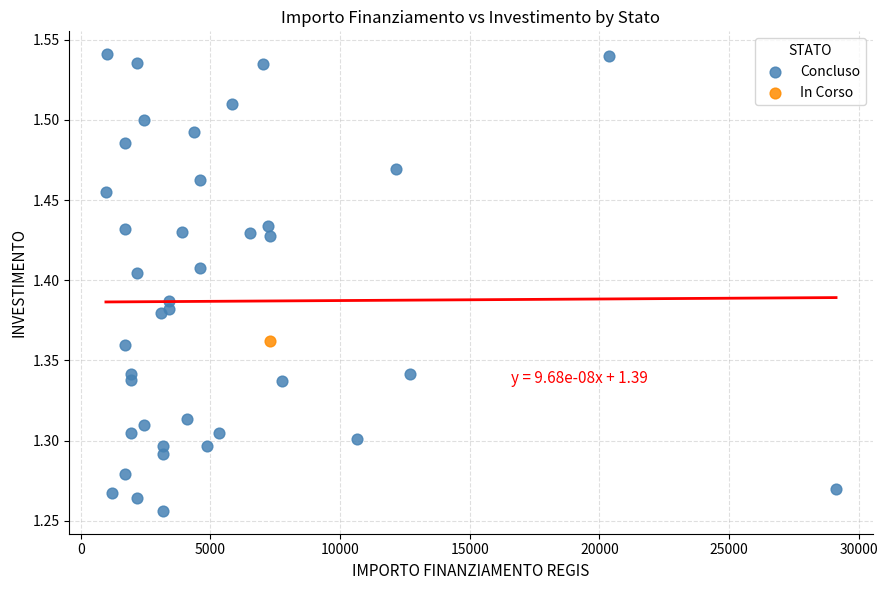

What are all the series names shown in the legend?

In Corso, Concluso